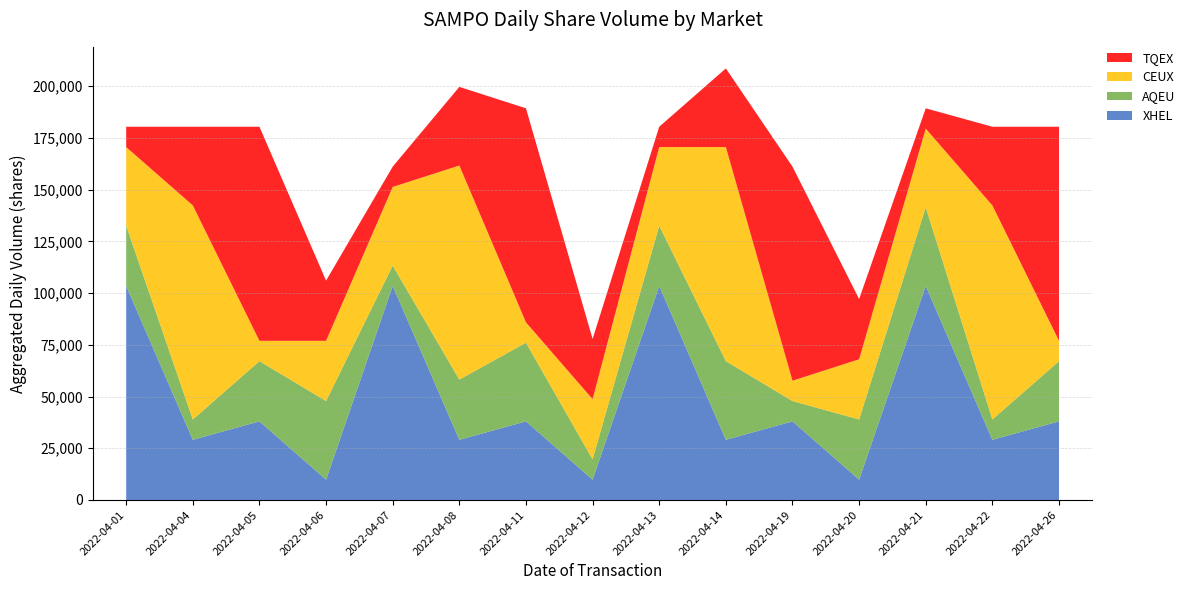

Reading right to left, transcribe all the data shown in this chart.

XHEL: 38008	29092	103447	9817	38008	29092	103447	9817	38008	29092	103447	9817	38008	29092	103447
AQEU: 29092	9817	38008	29092	9817	38008	29092	9817	38008	29092	9817	38008	29092	9817	29092
CEUX: 9817	103447	38008	29092	9817	103447	38008	29092	9817	103447	38008	29092	9817	103447	38008
TQEX: 103447	38008	9817	29092	103447	38008	9817	29092	103447	38008	9817	29092	103447	38008	9817